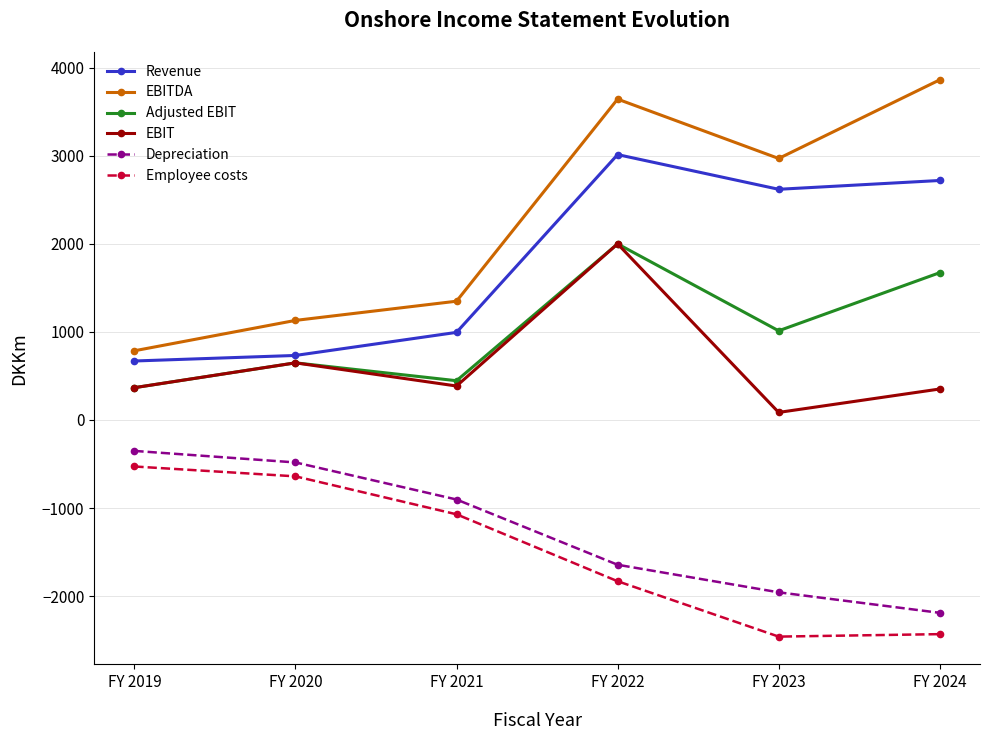

What are all the series names shown in the legend?

Revenue, EBITDA, Adjusted EBIT, EBIT, Depreciation, Employee costs